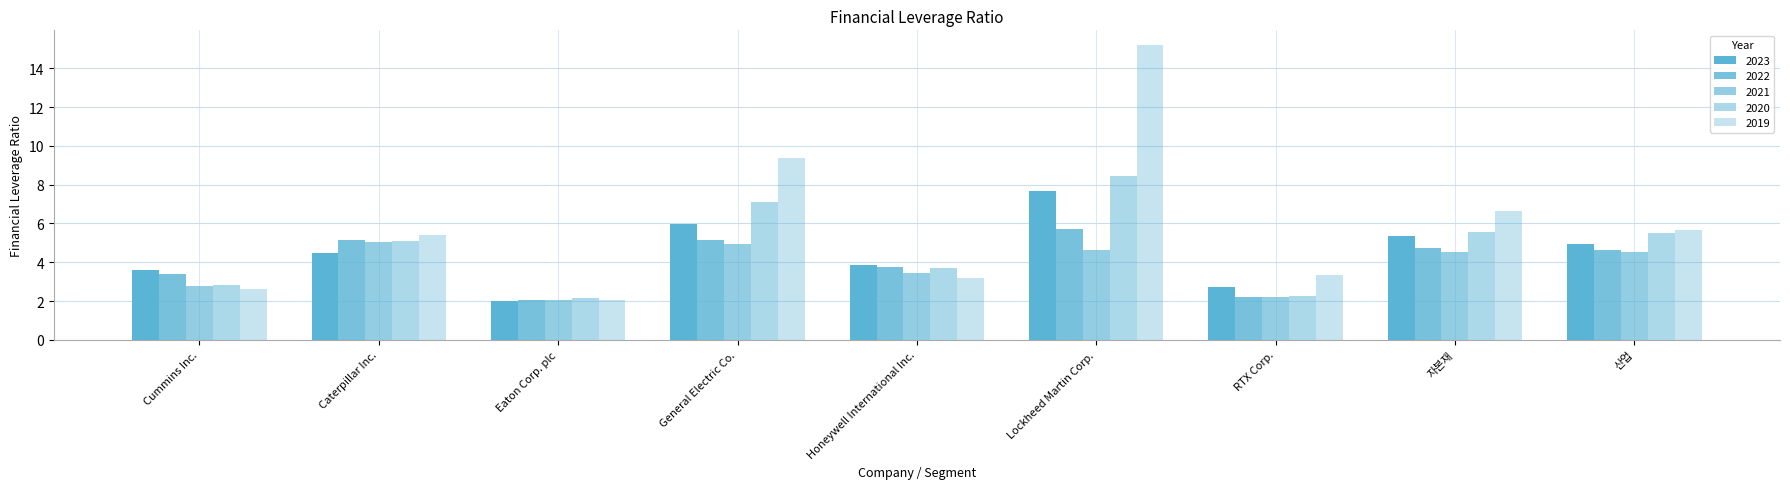

What is the value of the 2020 bar at the 4th from the left?

7.1